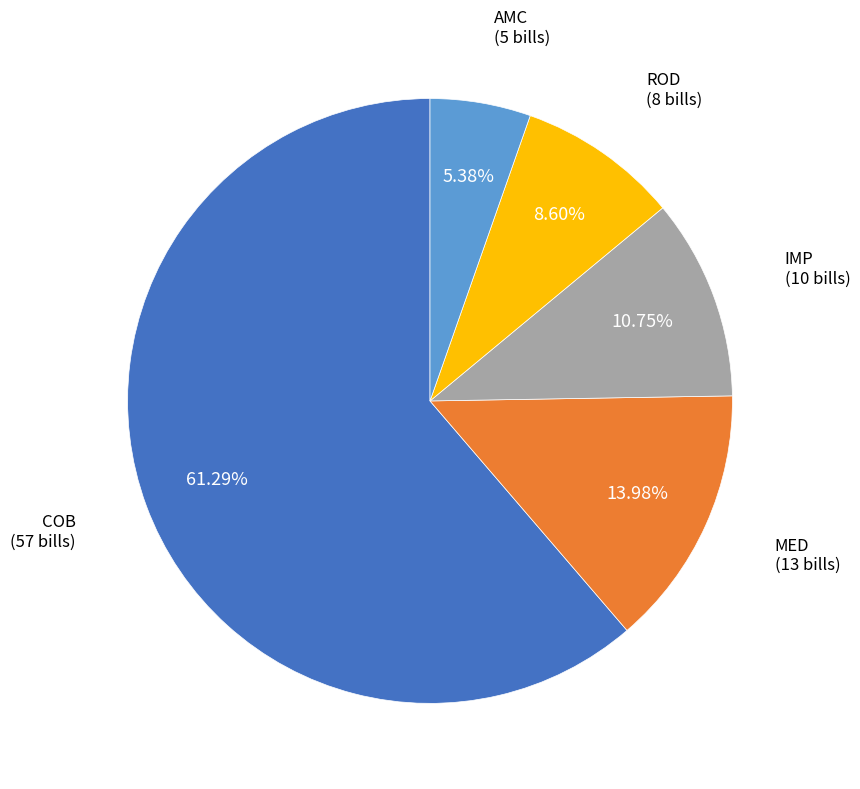

Approximately how many times larger is the value at ROD compared to MED?

0.6